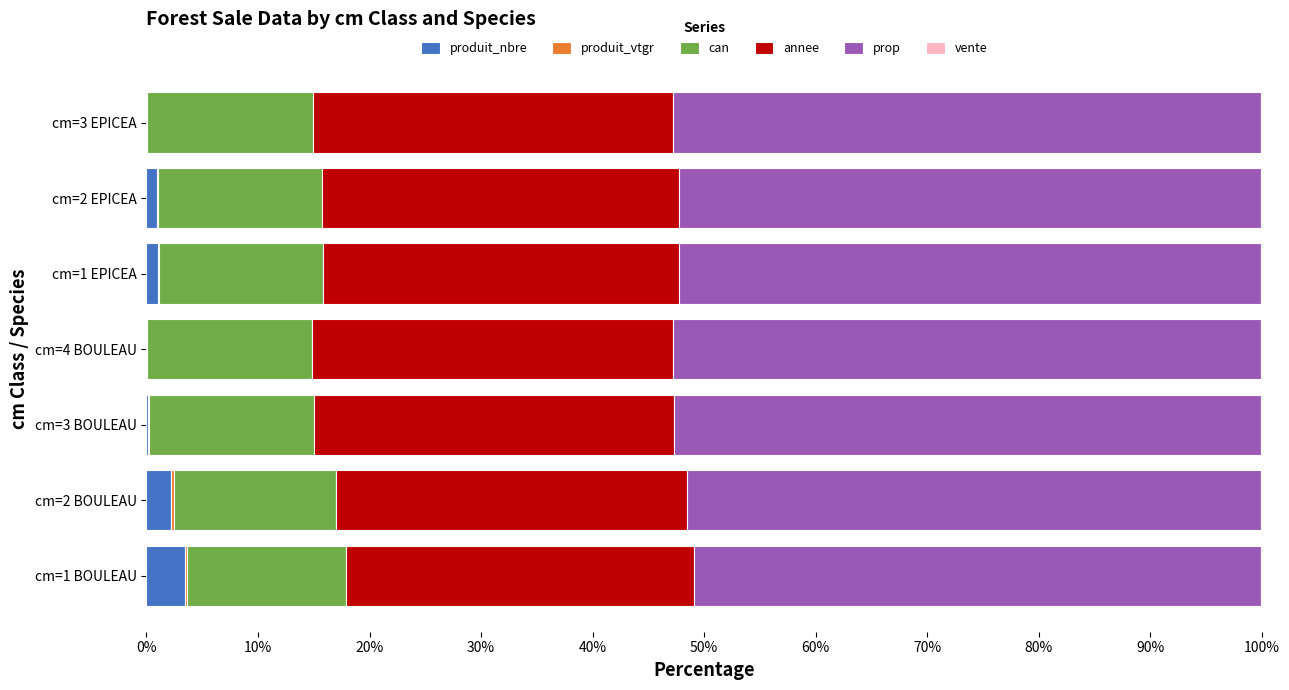

What is the sum of all produit_nbre values?

8.0